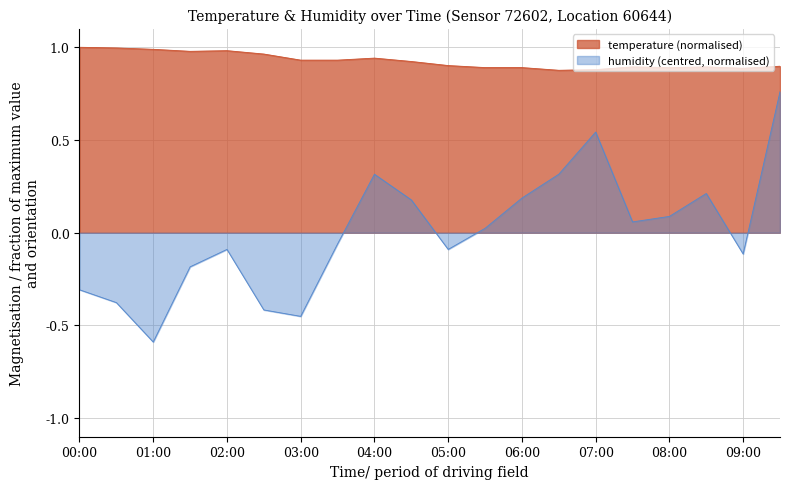

At which category is the sum across all series the highest?

09:30